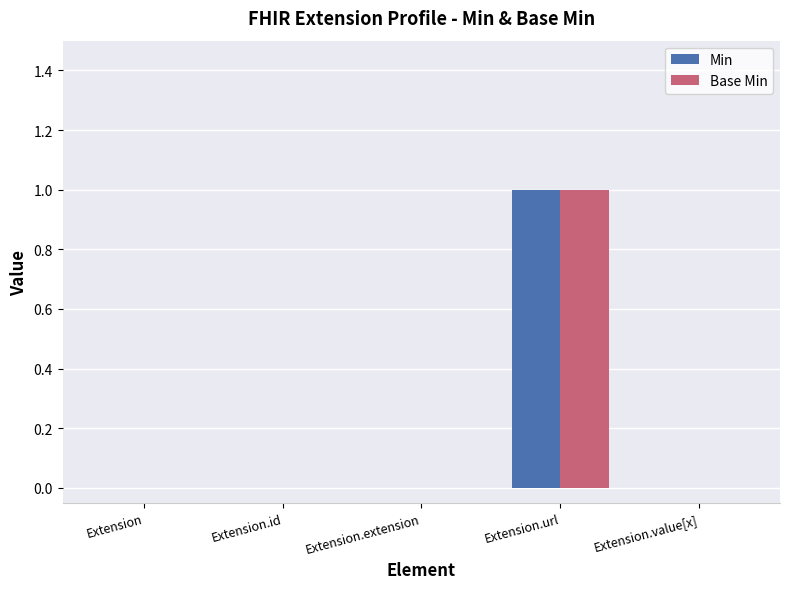

Is it true that Min equals -1 at Extension?

False